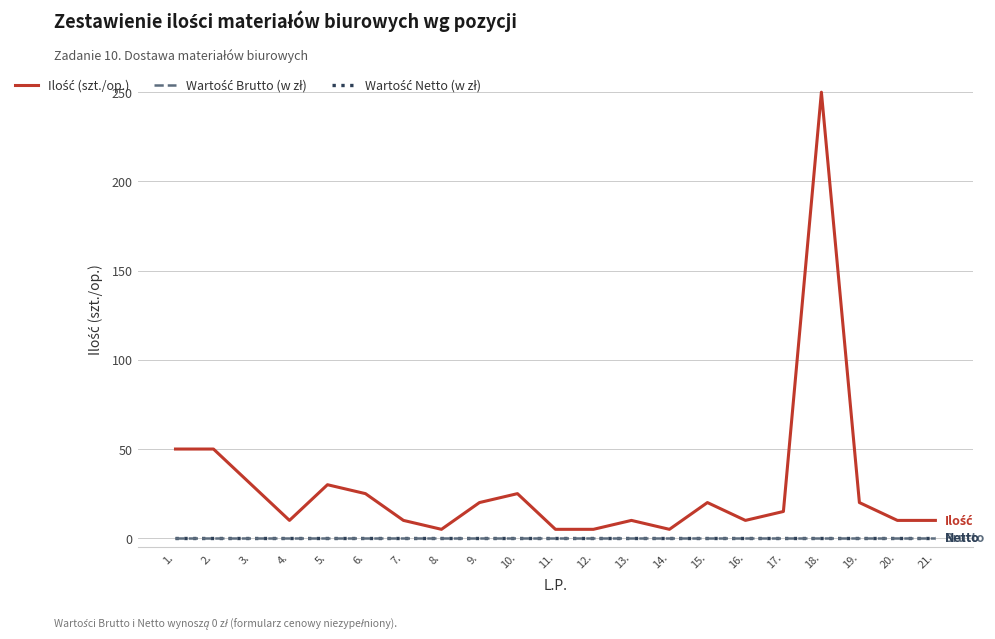

Which series changed the most between 3. and 19.?

Ilość (szt./op.)